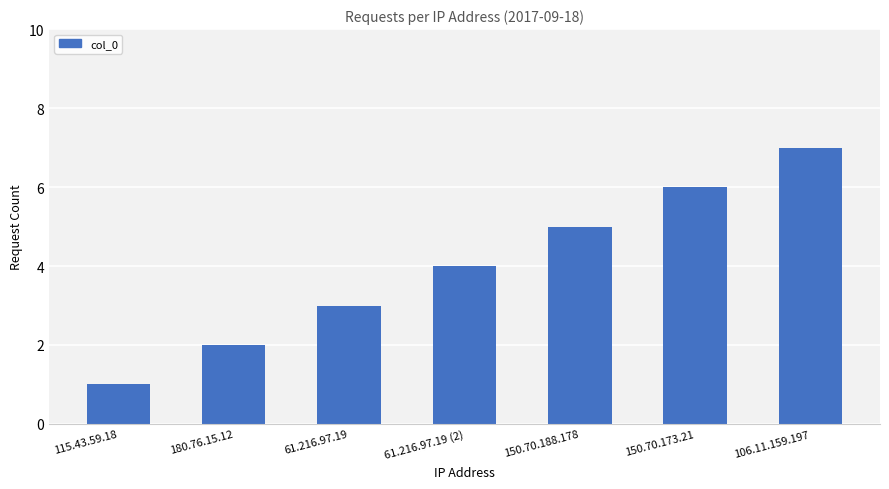

What position from the right is 61.216.97.19?

5